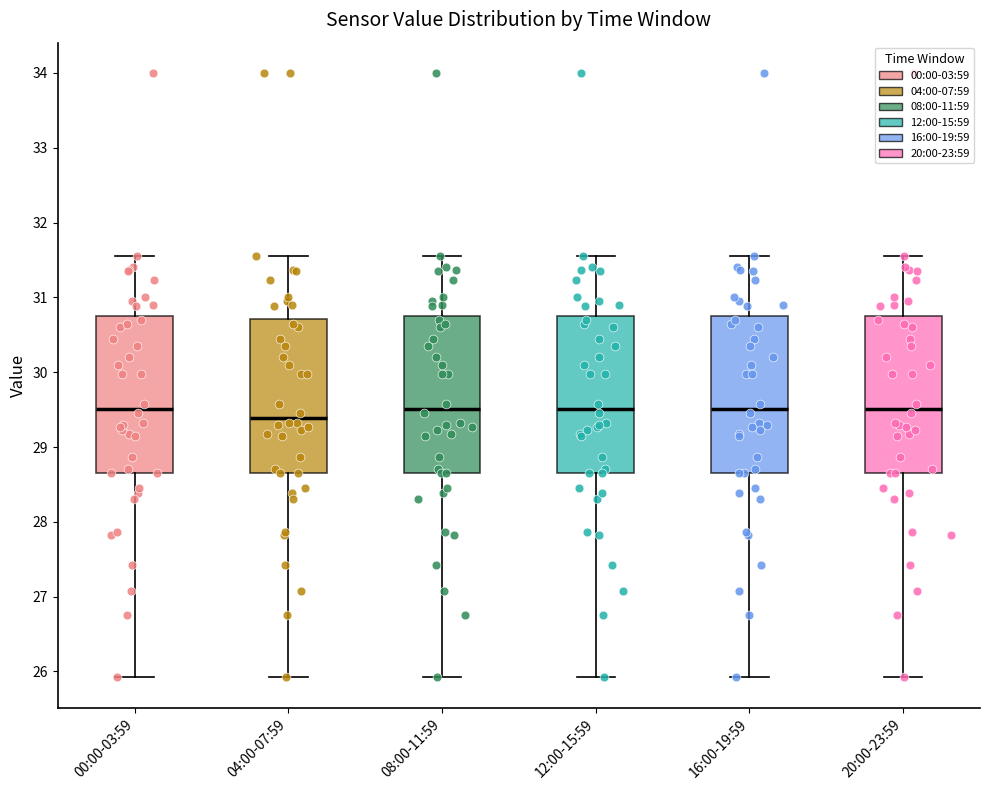

Where is the upper edge of the box for 20:00-23:59 on the y-axis? The values are not printed on the chart, so give them approximately, as read against the axis.

30.7